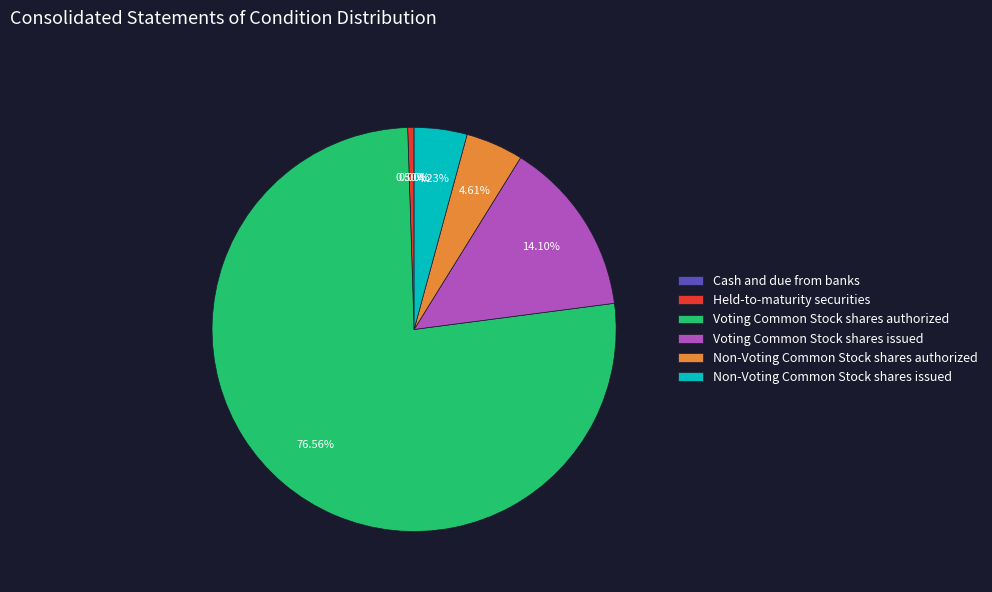

Is it true that Voting Common Stock shares issued is 7% of the pie?

False